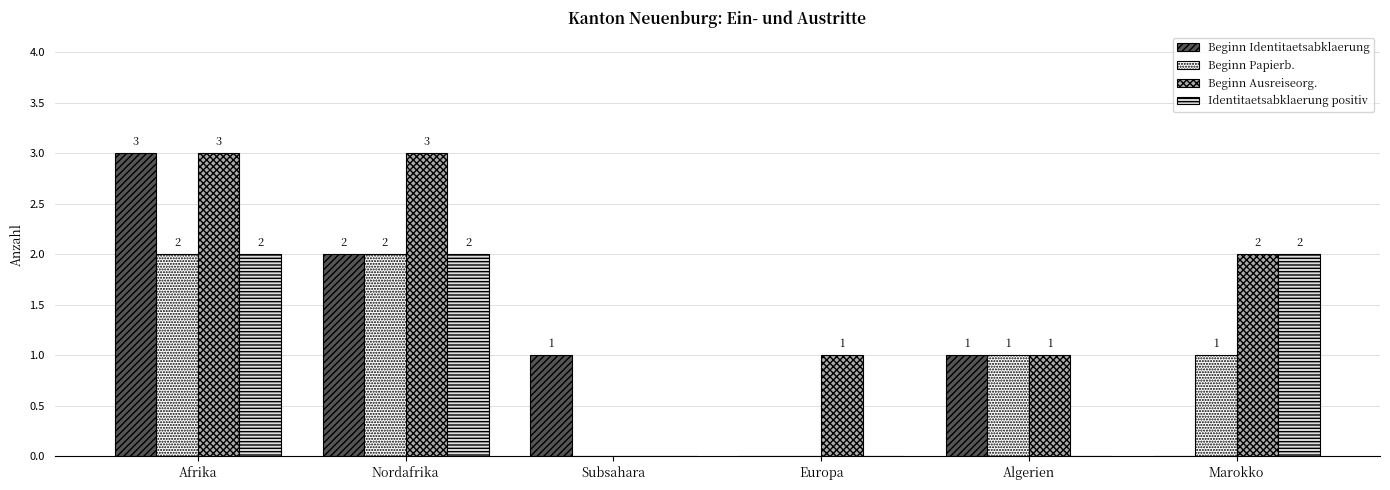

Reading left to right, extract all data points from this chart.

Beginn Identitaetsabklaerung: 3	2	1	0	1	0
Beginn Papierb.: 2	2	0	0	1	1
Beginn Ausreiseorg.: 3	3	0	1	1	2
Identitaetsabklaerung positiv: 2	2	0	0	0	2